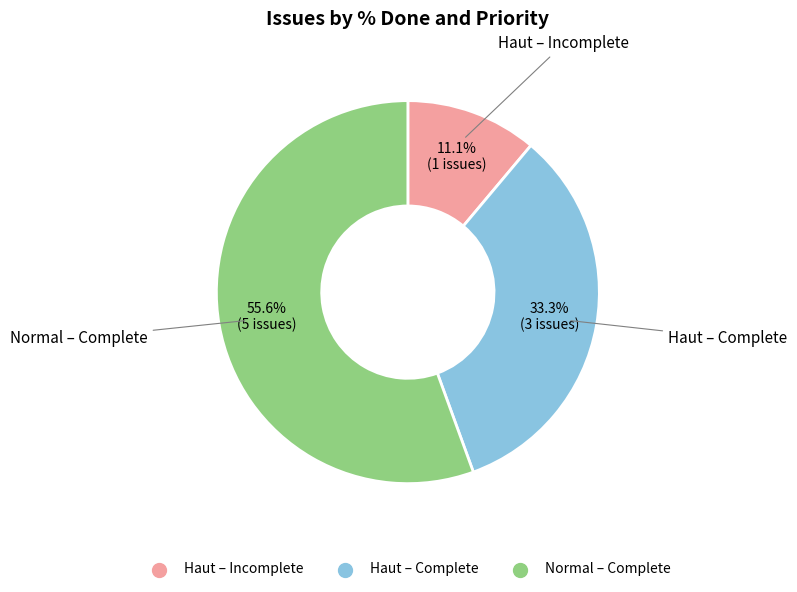

Is there any slice that represents more than half of the pie?

Yes